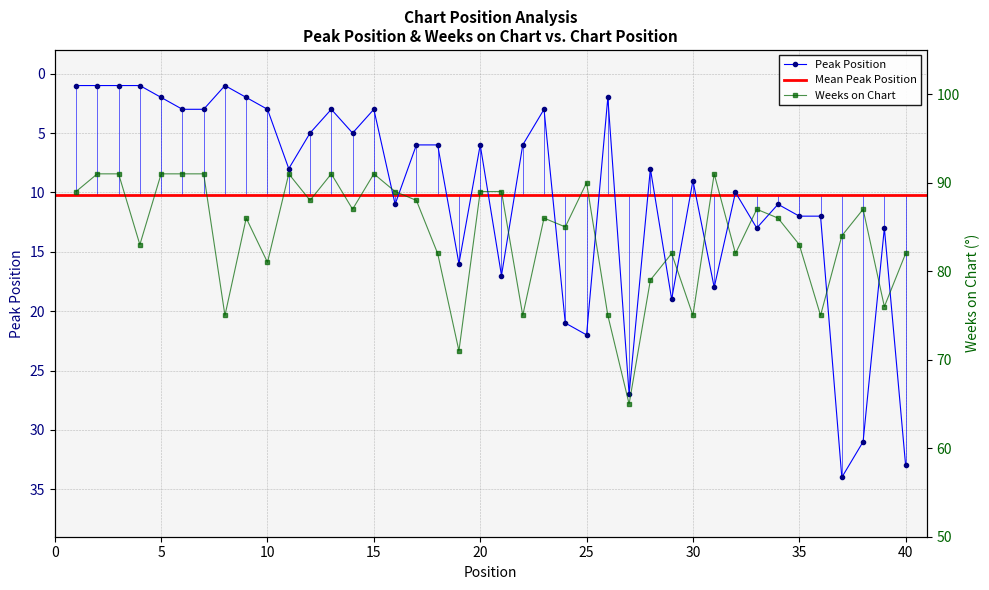

What is the average value of the Peak Position series?

10